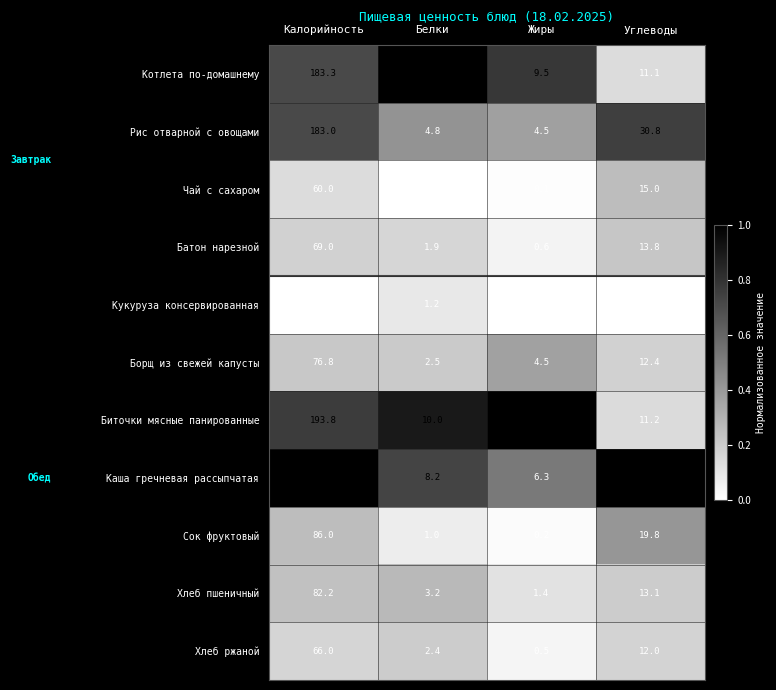

At which category is the sum across all series the highest?

Калорийность